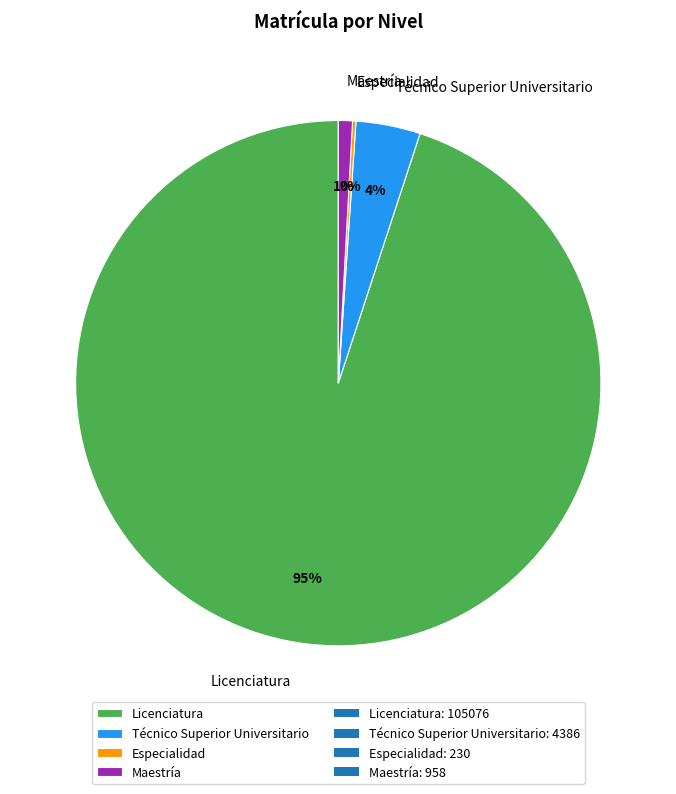

Do Maestría and Técnico Superior Universitario together represent more than half of the pie?

No